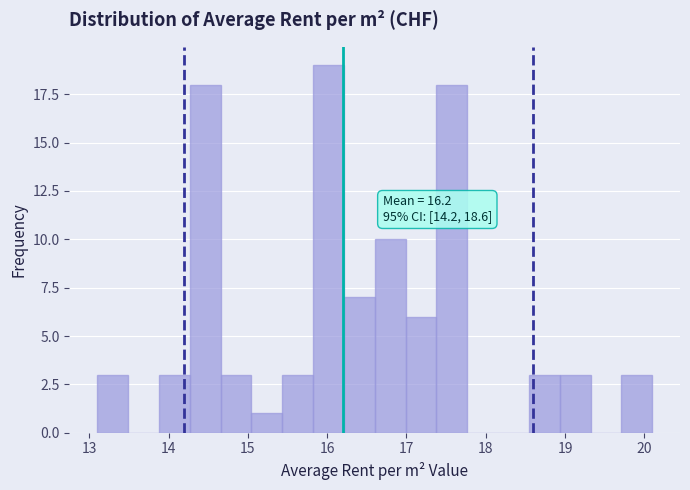

Around what value on the x-axis is the tallest bar? Give the approximate position of its centre, as read against the axis.

16.0